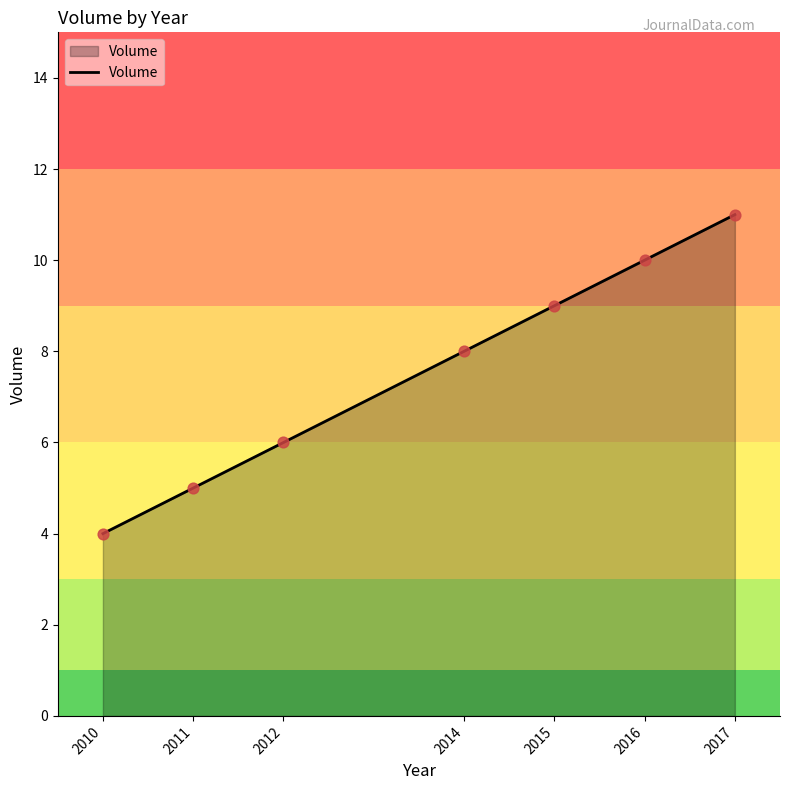

What is the change in value from 2010 to 2014?

+4